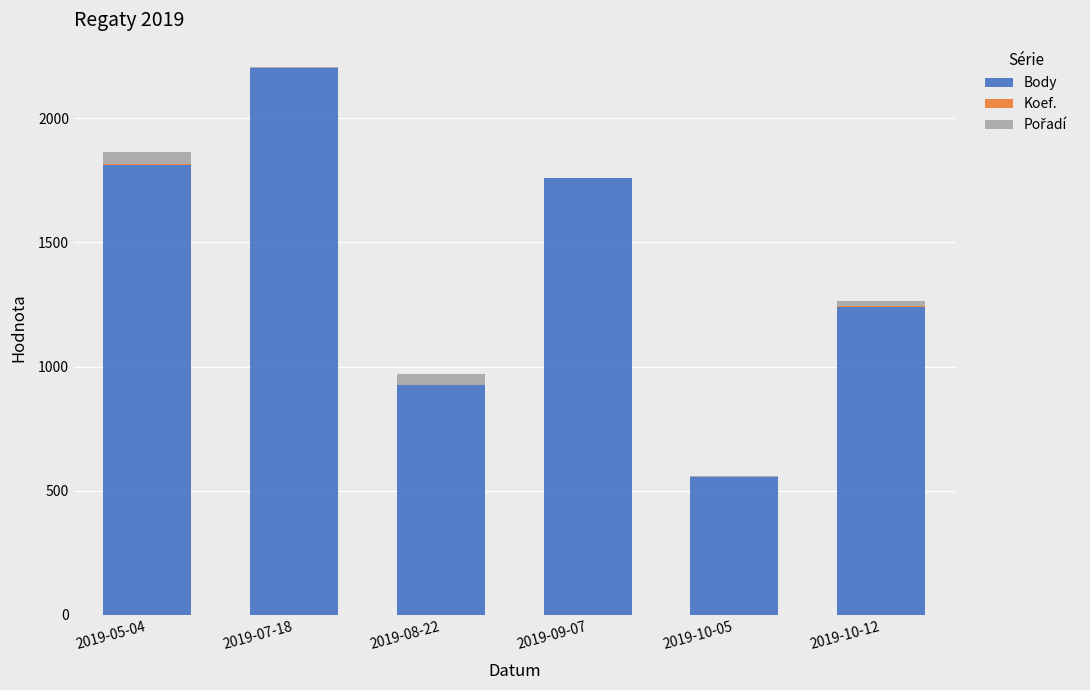

Where is Body nearest to the value 1378?

2019-10-12